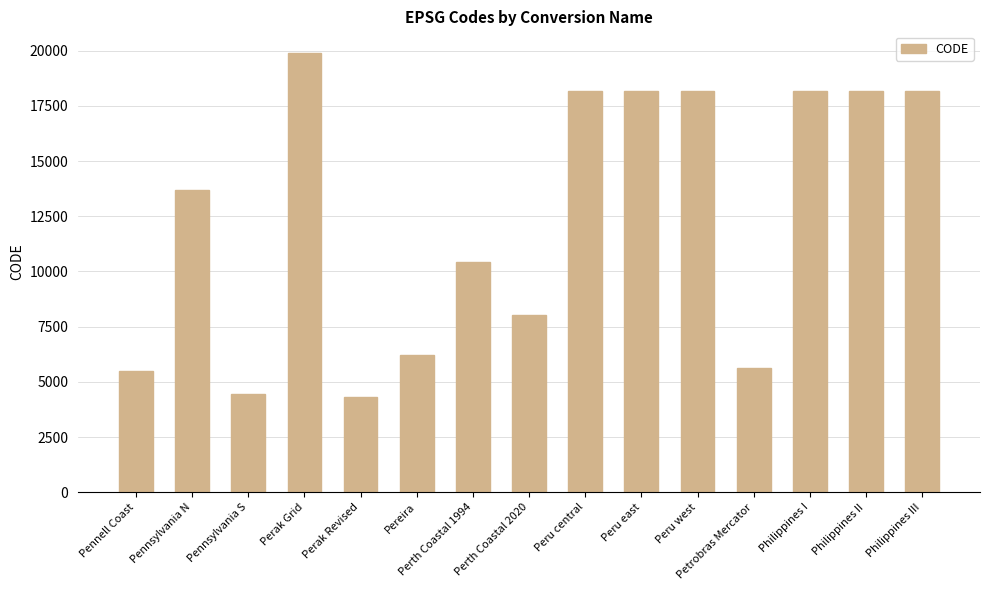

At which label is the value closest to 12103?

Pennsylvania N